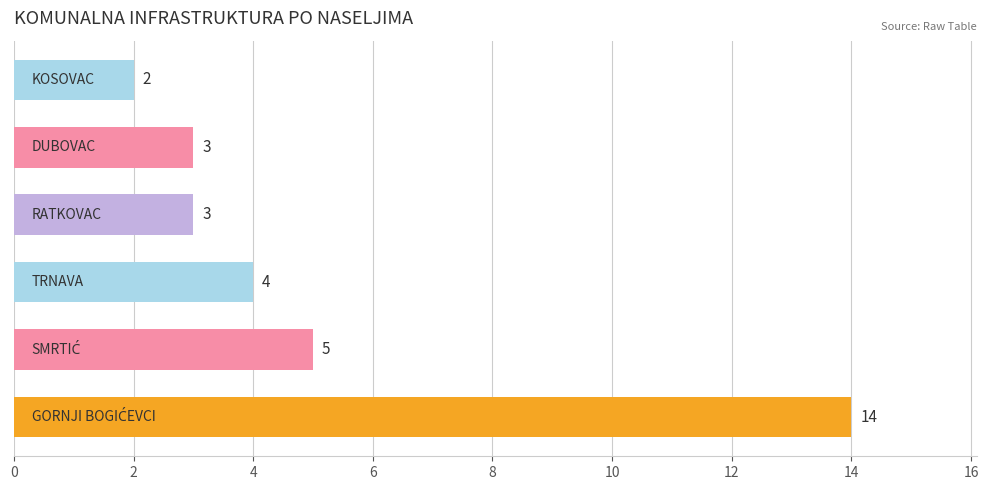

What is the greatest value displayed?

14